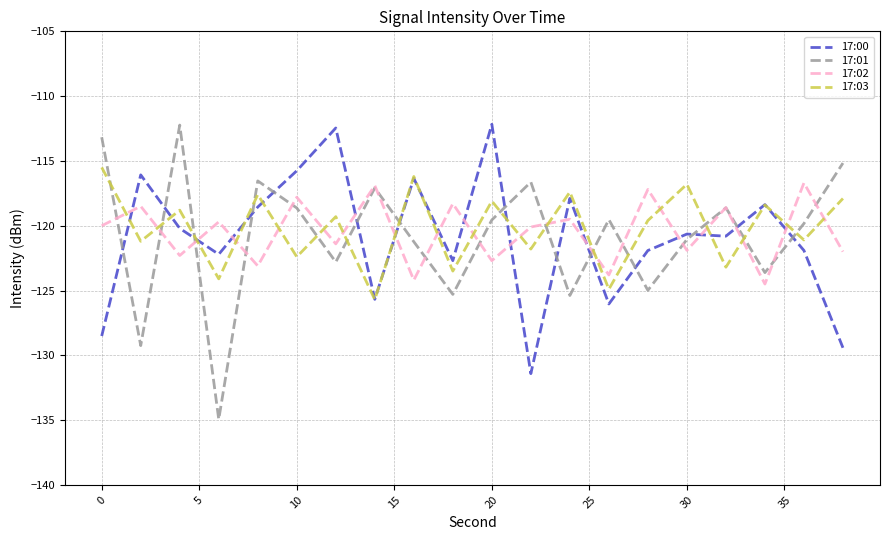

Which series ends up on top after the final intersection of 17:01 and 17:03?

17:01